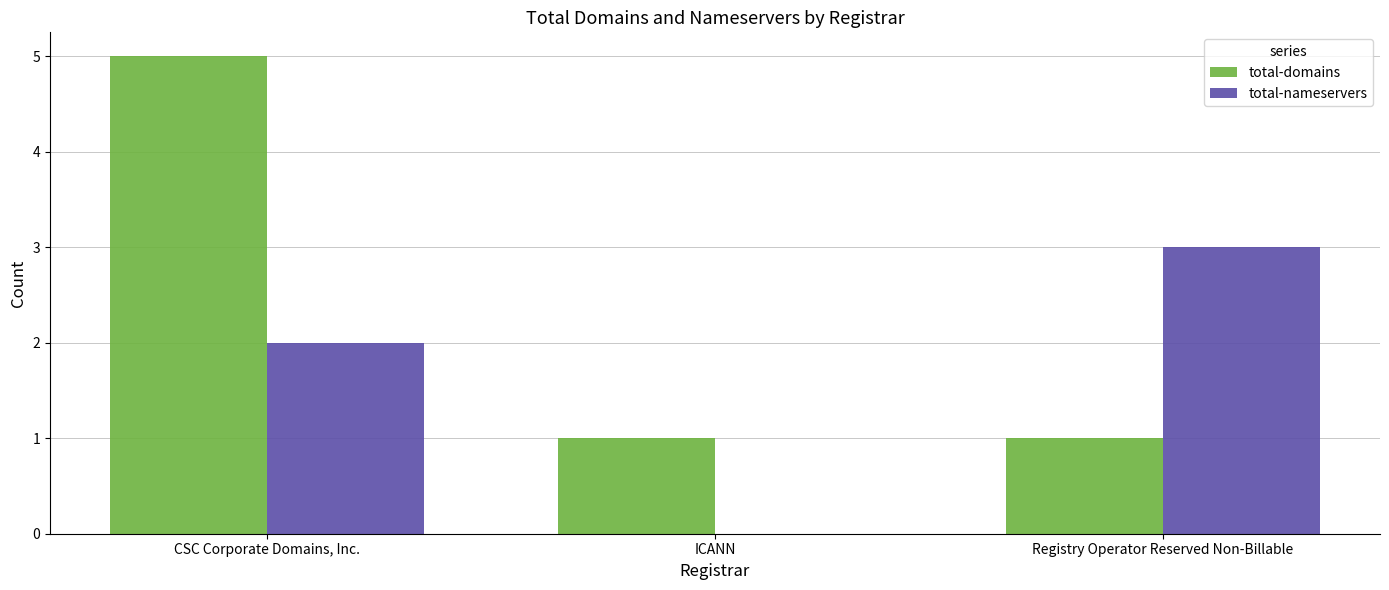

How many series are shown in this chart?

2